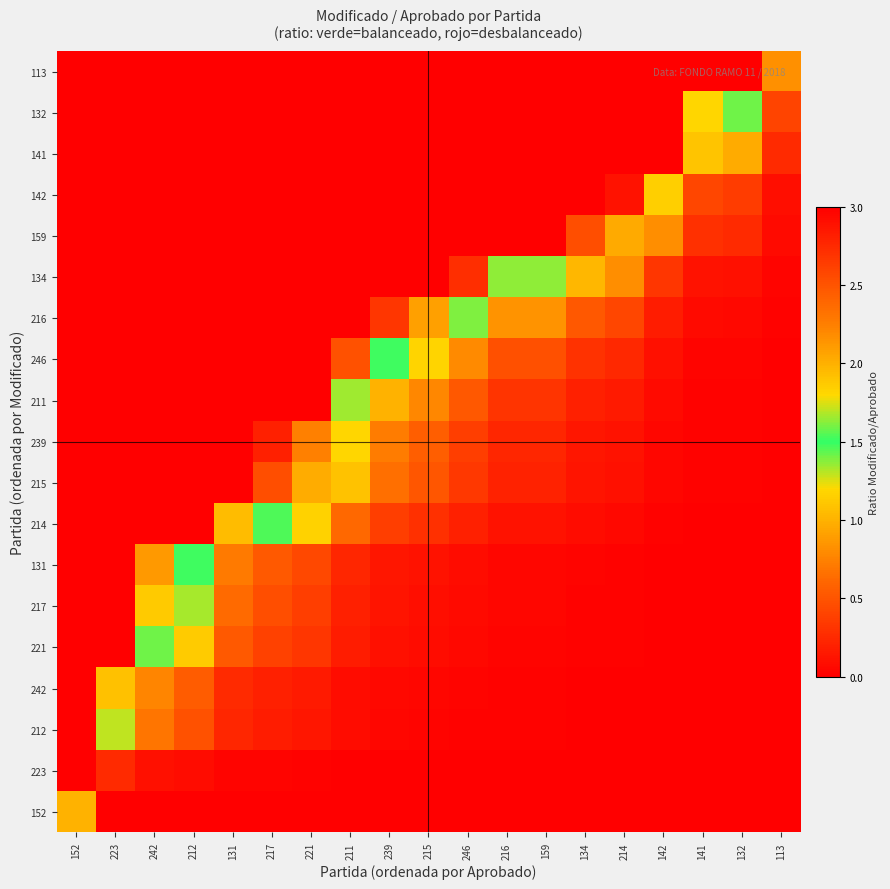

Reading left to right, transcribe all the data shown in this chart.

152: 152=1.0	223=0.0	242=0.0	212=0.0	131=0.0	217=0.0	221=0.0	211=0.0	239=0.0	215=0.0	246=0.0	216=0.0	159=0.0	134=0.0	214=0.0	142=0.0	141=0.0	132=0.0	113=0.0
223: 152=3.0	223=0.3	242=0.1	212=0.1	131=0.0	217=0.0	221=0.0	211=0.0	239=0.0	215=0.0	246=0.0	216=0.0	159=0.0	134=0.0	214=0.0	142=0.0	141=0.0	132=0.0	113=0.0
212: 152=3.0	223=1.7	242=0.7	212=0.5	131=0.2	217=0.2	221=0.1	211=0.1	239=0.0	215=0.0	246=0.0	216=0.0	159=0.0	134=0.0	214=0.0	142=0.0	141=0.0	132=0.0	113=0.0
242: 152=3.0	223=1.9	242=0.8	212=0.5	131=0.3	217=0.2	221=0.2	211=0.1	239=0.0	215=0.0	246=0.0	216=0.0	159=0.0	134=0.0	214=0.0	142=0.0	141=0.0	132=0.0	113=0.0
221: 152=3.0	223=3.0	242=1.6	212=1.1	131=0.5	217=0.4	221=0.3	211=0.2	239=0.1	215=0.1	246=0.1	216=0.0	159=0.0	134=0.0	214=0.0	142=0.0	141=0.0	132=0.0	113=0.0
217: 152=3.0	223=3.0	242=1.9	212=1.3	131=0.6	217=0.5	221=0.4	211=0.2	239=0.1	215=0.1	246=0.1	216=0.0	159=0.0	134=0.0	214=0.0	142=0.0	141=0.0	132=0.0	113=0.0
131: 152=3.0	223=3.0	242=2.1	212=1.5	131=0.7	217=0.5	221=0.4	211=0.2	239=0.1	215=0.1	246=0.1	216=0.0	159=0.0	134=0.0	214=0.0	142=0.0	141=0.0	132=0.0	113=0.0
214: 152=3.0	223=3.0	242=3.0	212=3.0	131=1.9	217=1.5	221=1.2	211=0.6	239=0.4	215=0.3	246=0.2	216=0.1	159=0.1	134=0.1	214=0.1	142=0.0	141=0.0	132=0.0	113=0.0
215: 152=3.0	223=3.0	242=3.0	212=3.0	131=3.0	217=2.5	221=2.0	211=1.1	239=0.6	215=0.5	246=0.3	216=0.2	159=0.2	134=0.1	214=0.1	142=0.0	141=0.0	132=0.0	113=0.0
239: 152=3.0	223=3.0	242=3.0	212=3.0	131=3.0	217=2.8	221=2.2	211=1.2	239=0.7	215=0.6	246=0.4	216=0.2	159=0.2	134=0.1	214=0.1	142=0.0	141=0.0	132=0.0	113=0.0
211: 152=3.0	223=3.0	242=3.0	212=3.0	131=3.0	217=3.0	221=3.0	211=1.7	239=1.0	215=0.8	246=0.5	216=0.3	159=0.3	134=0.2	214=0.2	142=0.1	141=0.0	132=0.0	113=0.0
246: 152=3.0	223=3.0	242=3.0	212=3.0	131=3.0	217=3.0	221=3.0	211=2.5	239=1.5	215=1.2	246=0.8	216=0.5	159=0.5	134=0.3	214=0.2	142=0.1	141=0.0	132=0.0	113=0.0
216: 152=3.0	223=3.0	242=3.0	212=3.0	131=3.0	217=3.0	221=3.0	211=3.0	239=2.7	215=2.1	246=1.4	216=0.8	159=0.8	134=0.5	214=0.4	142=0.2	141=0.1	132=0.1	113=0.0
134: 152=3.0	223=3.0	242=3.0	212=3.0	131=3.0	217=3.0	221=3.0	211=3.0	239=3.0	215=3.0	246=2.7	216=1.6	159=1.6	134=1.0	214=0.8	142=0.3	141=0.1	132=0.1	113=0.0
159: 152=3.0	223=3.0	242=3.0	212=3.0	131=3.0	217=3.0	221=3.0	211=3.0	239=3.0	215=3.0	246=3.0	216=3.0	159=3.0	134=2.5	214=2.0	142=0.8	141=0.3	132=0.3	113=0.1
142: 152=3.0	223=3.0	242=3.0	212=3.0	131=3.0	217=3.0	221=3.0	211=3.0	239=3.0	215=3.0	246=3.0	216=3.0	159=3.0	134=3.0	214=2.9	142=1.2	141=0.4	132=0.4	113=0.1
141: 152=3.0	223=3.0	242=3.0	212=3.0	131=3.0	217=3.0	221=3.0	211=3.0	239=3.0	215=3.0	246=3.0	216=3.0	159=3.0	134=3.0	214=3.0	142=3.0	141=1.1	132=1.0	113=0.2
132: 152=3.0	223=3.0	242=3.0	212=3.0	131=3.0	217=3.0	221=3.0	211=3.0	239=3.0	215=3.0	246=3.0	216=3.0	159=3.0	134=3.0	214=3.0	142=3.0	141=1.8	132=1.6	113=0.4
113: 152=3.0	223=3.0	242=3.0	212=3.0	131=3.0	217=3.0	221=3.0	211=3.0	239=3.0	215=3.0	246=3.0	216=3.0	159=3.0	134=3.0	214=3.0	142=3.0	141=3.0	132=3.0	113=0.8